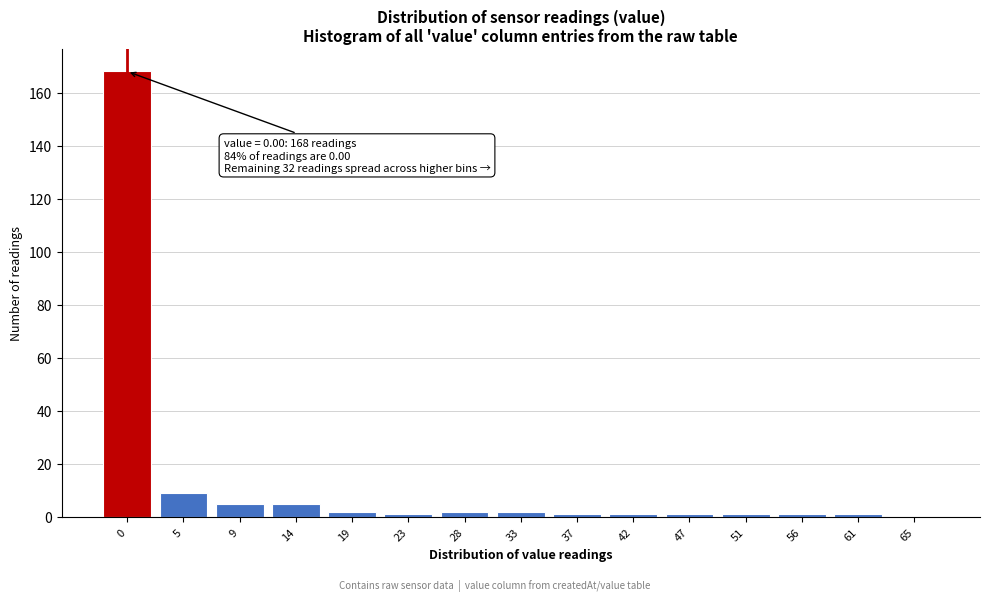

Reading left to right, transcribe all the data shown in this chart.

0=168	5=9	9=5	14=5	19=2	23=1	28=2	33=2	37=1	42=1	47=1	51=1	56=1	61=1	65=0